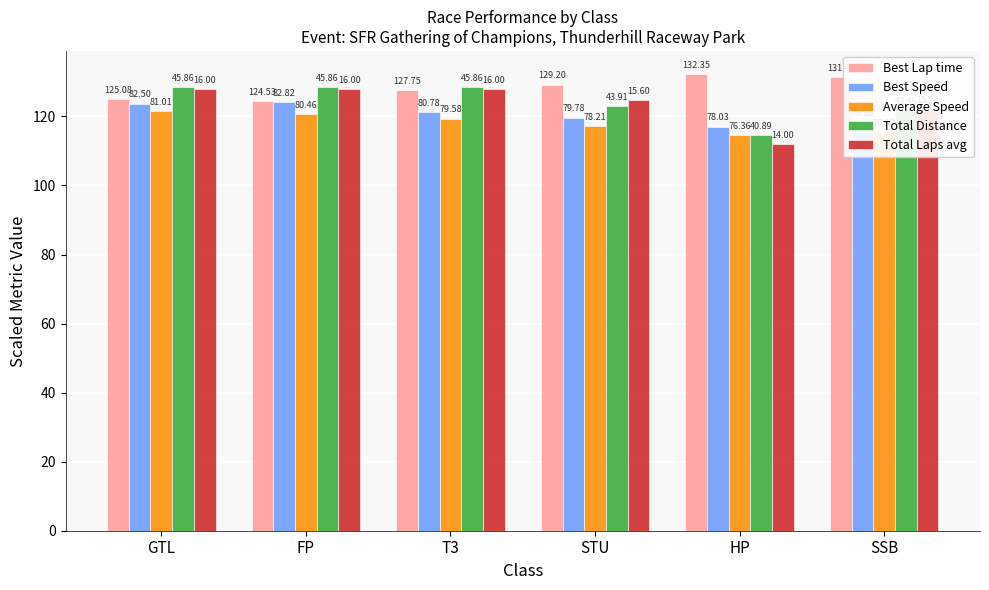

Does the chart contain stacked bars?

No